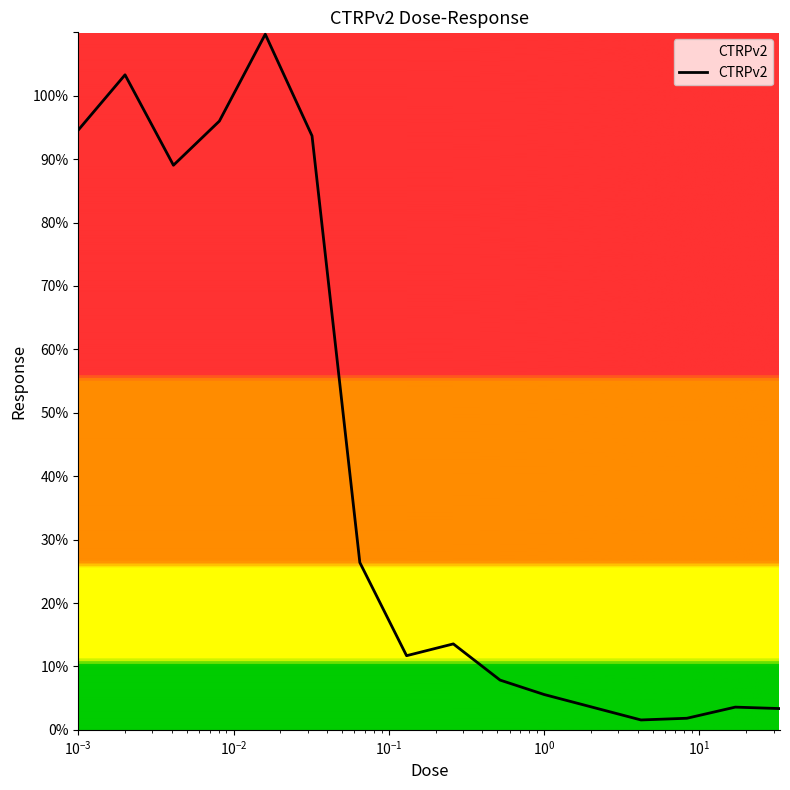

What is the difference between the maximum and minimum values?

108.1